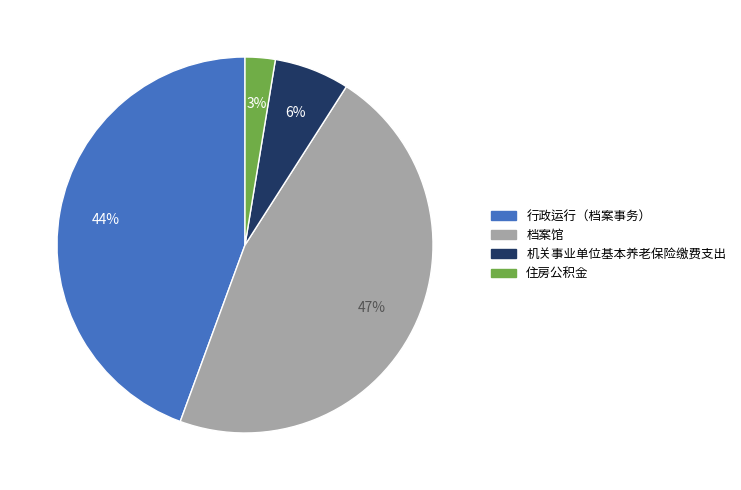

To the nearest percent, what is the difference between the largest and smallest slice percentages?

44%